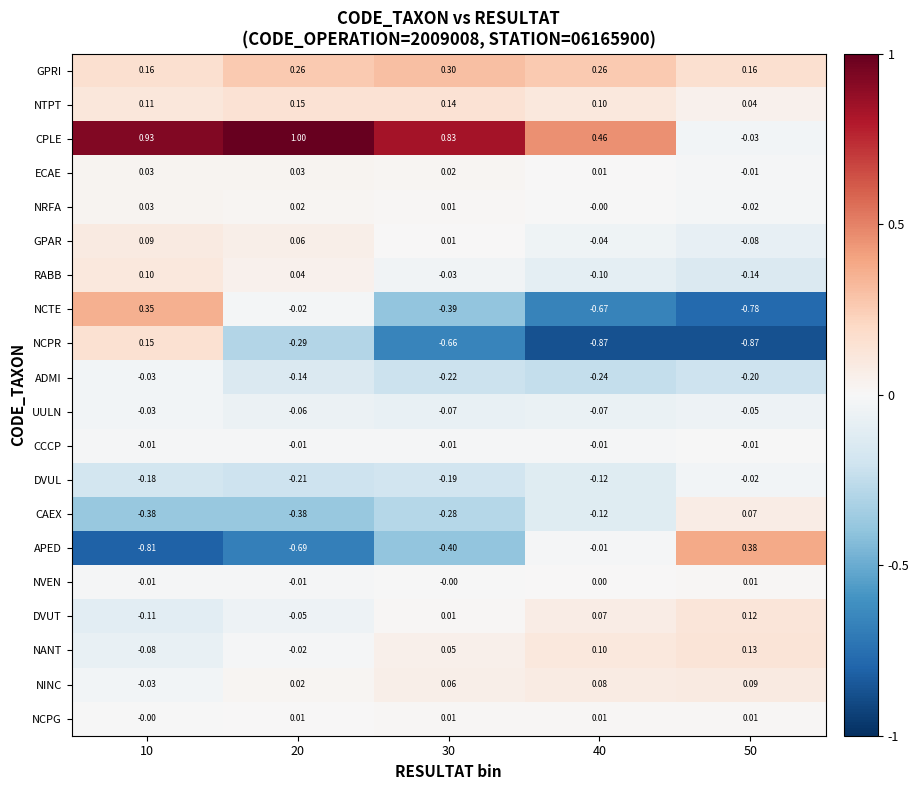

What is the spread (max minus min) of values at 30?

1.5